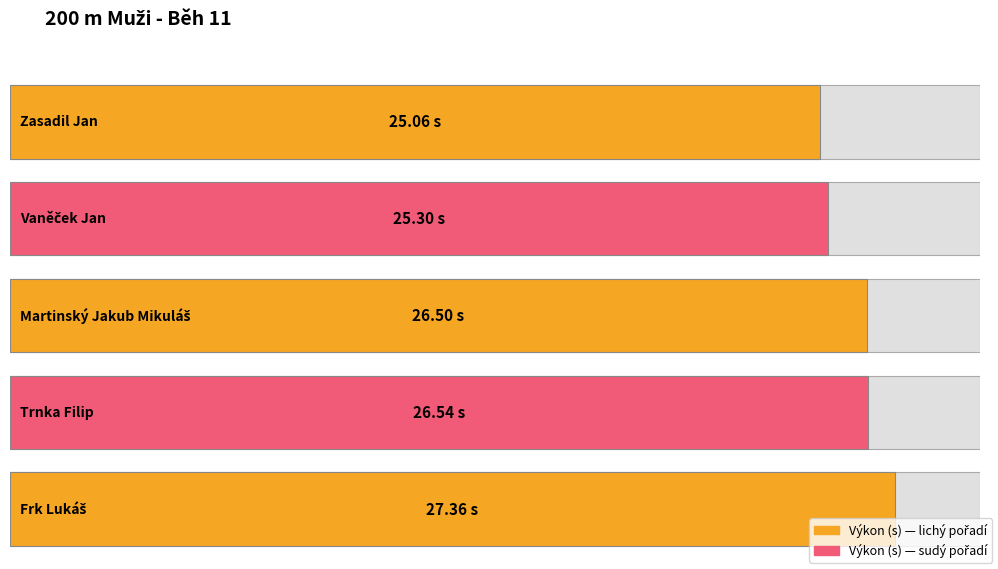

How many bars are there in total?

5